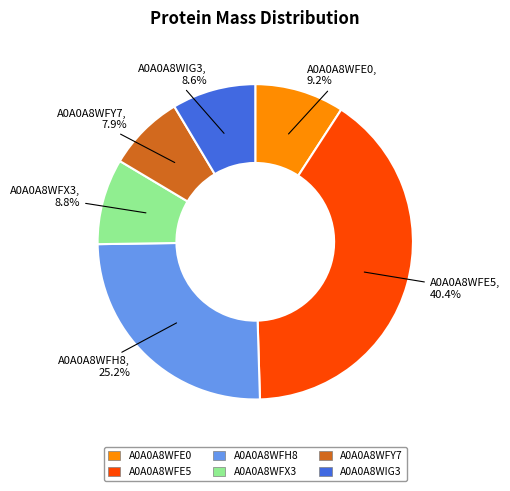

To the nearest percent, what percentage of the pie is A0A0A8WIG3?

9%